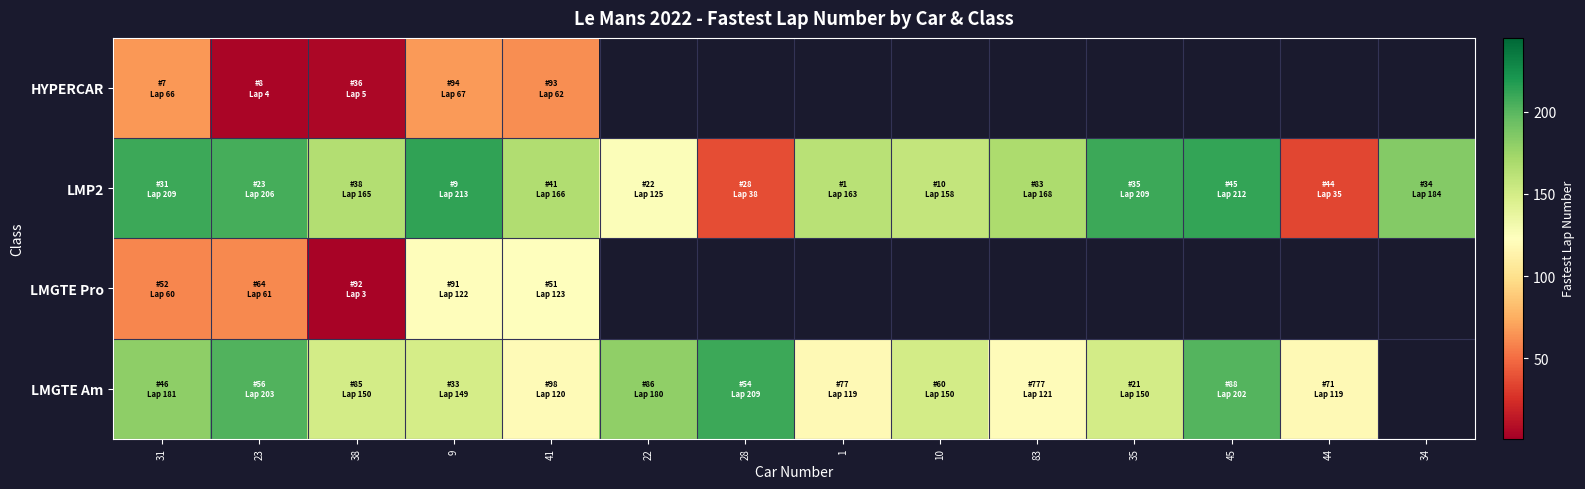

The LMGTE Am series shows 181.0 at 31. True or false?

True